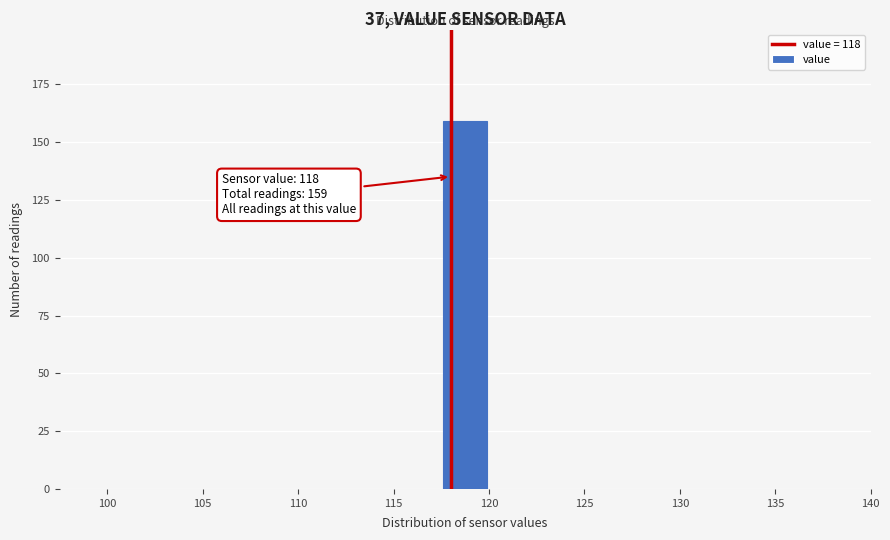

Which range on the x-axis has the tallest bar?

117.5 to 120.0